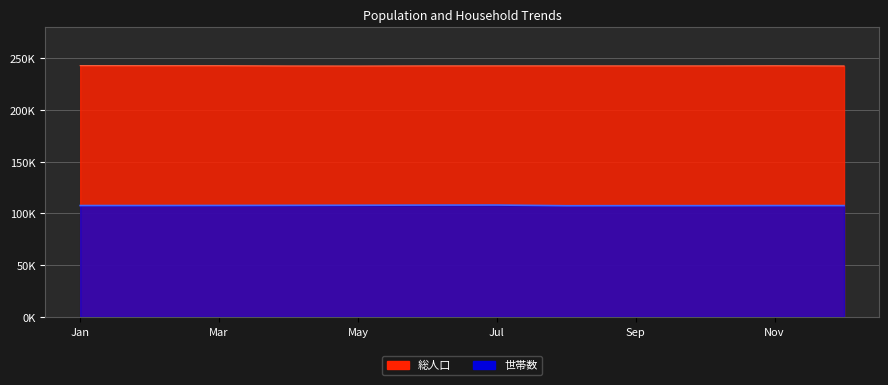

What is the value of the 総人口 point at the 1st from the left?

243007